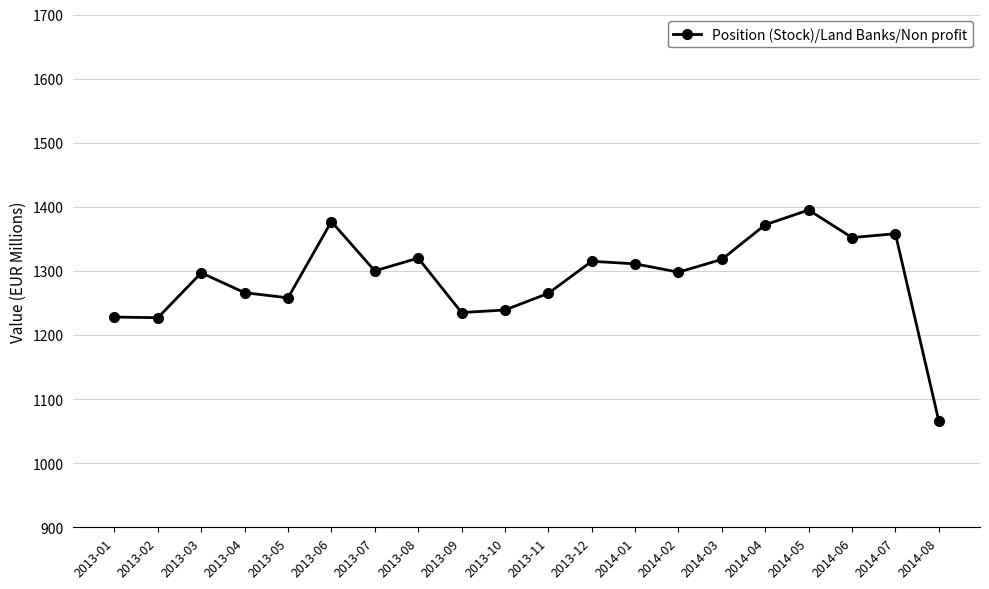

What is the difference between the maximum and minimum values?

329